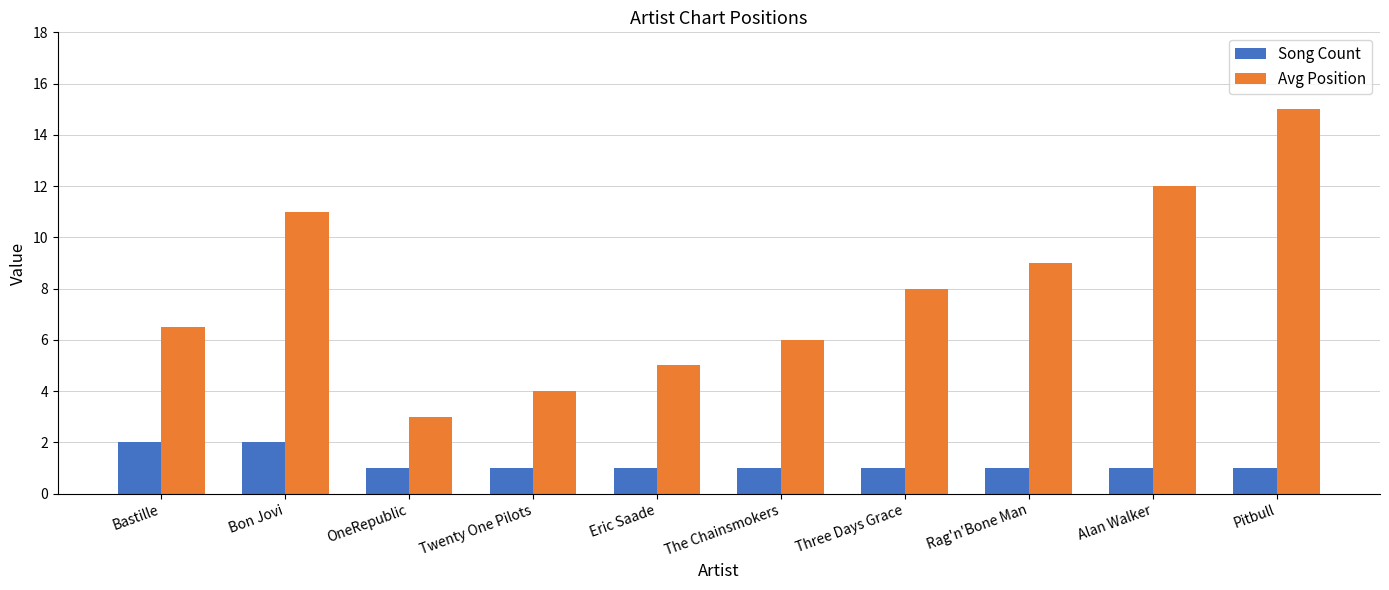

What are all the series names shown in the legend?

Song Count, Avg Position